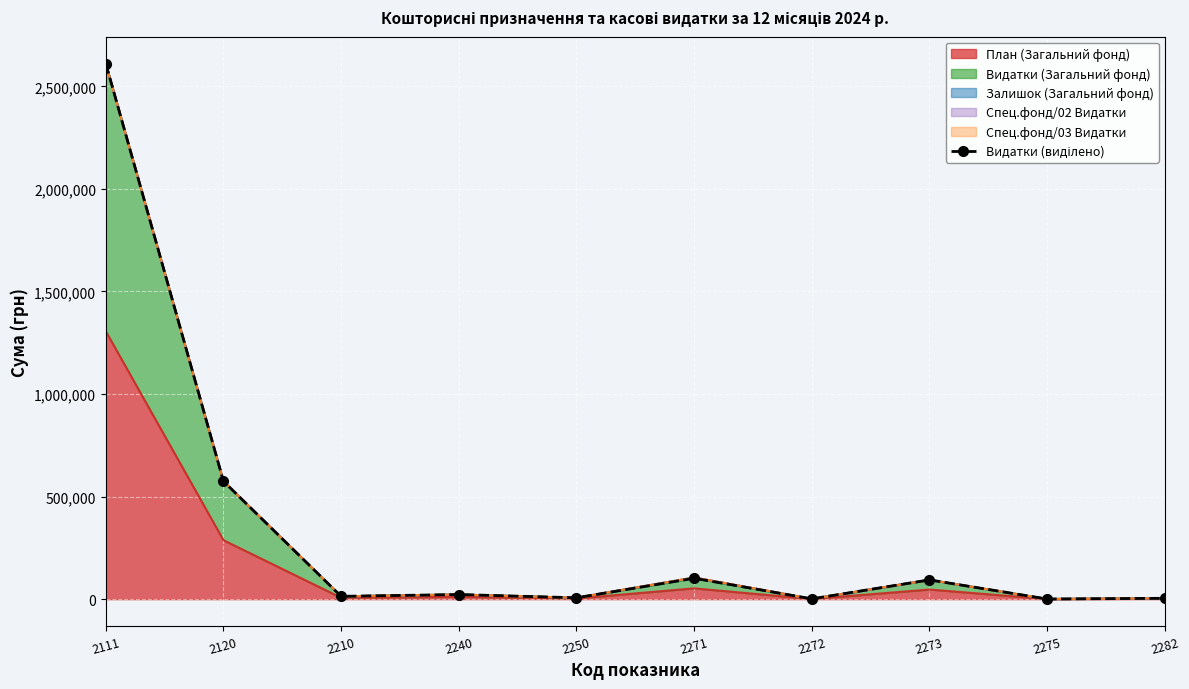

Approximately how many times larger is the value at 2120 compared to 2275?

927.6